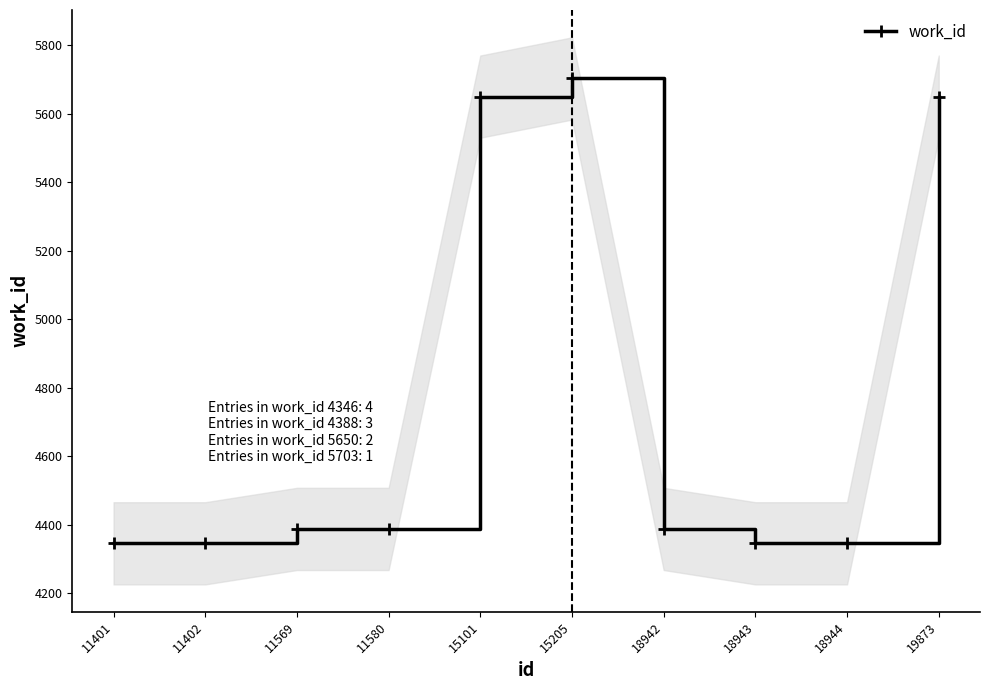

How many values are below 4388?

4